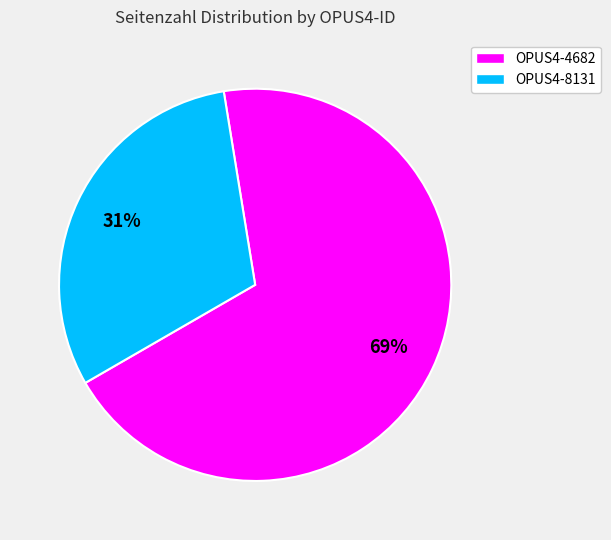

What percentage is the OPUS4-8131 slice, to the nearest percent?

31%